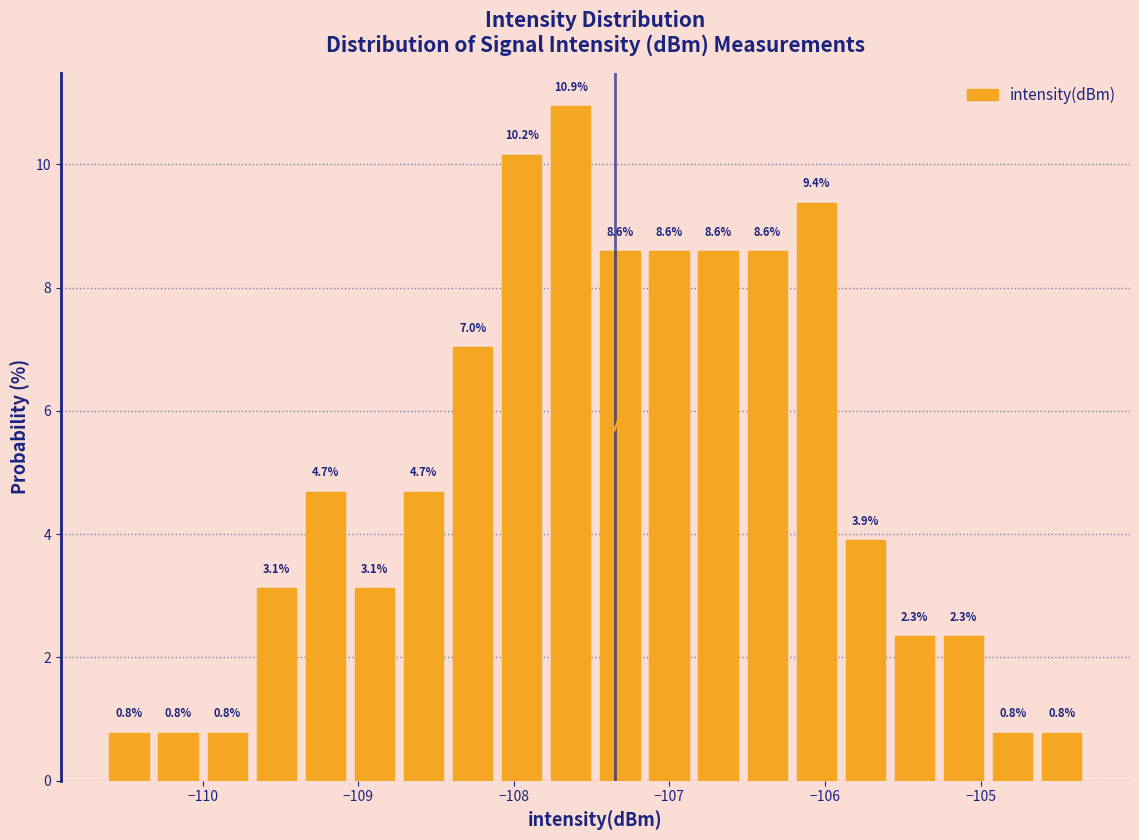

Read against the x-axis, roughly where is the centre of the tallest bar?

-107.6